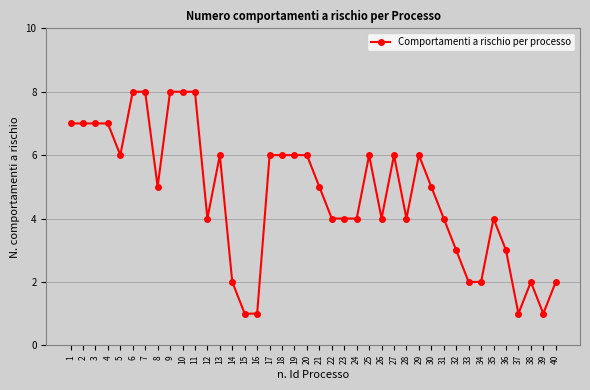

What is the greatest value displayed?

8